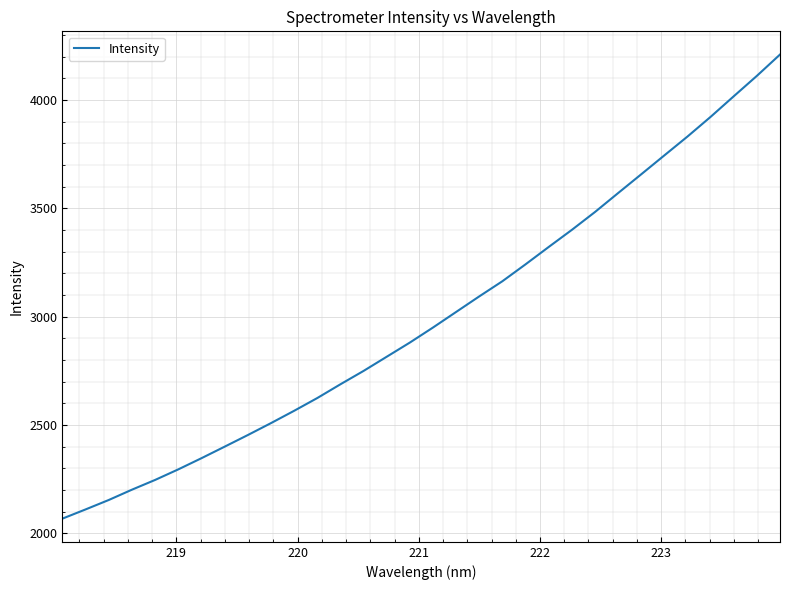

What is the difference between the maximum and minimum values?

2142.2